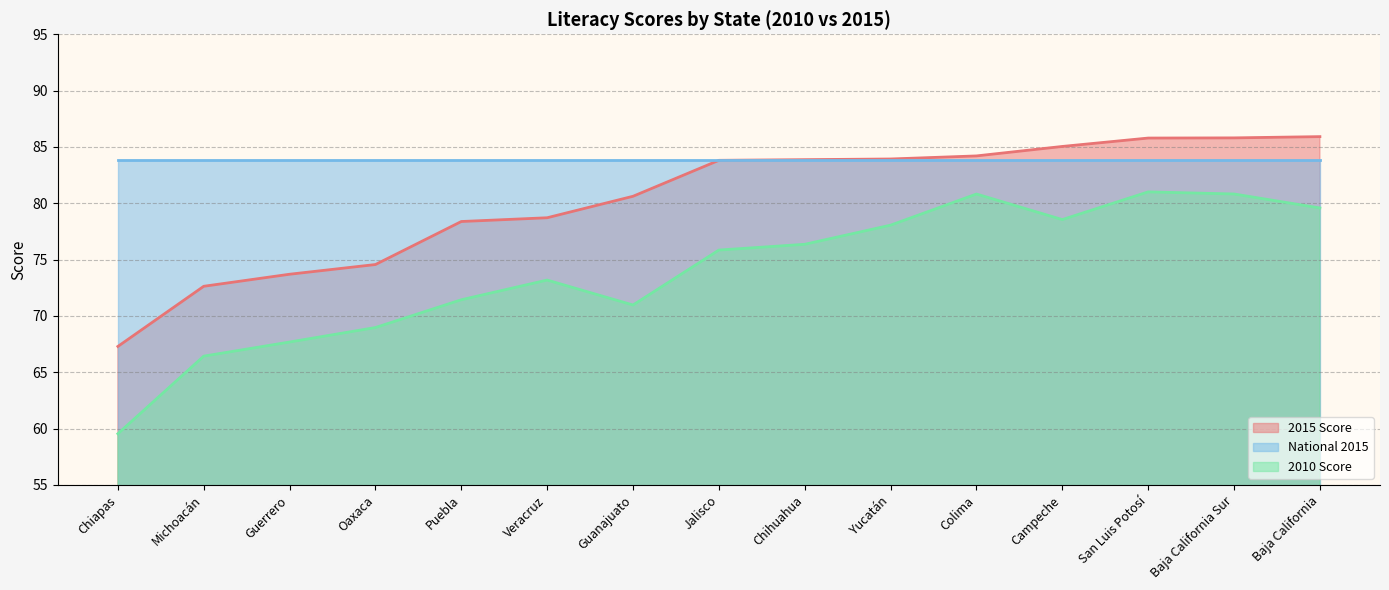

True or false: 2015 Score and 2010 Score cross at least once.

False